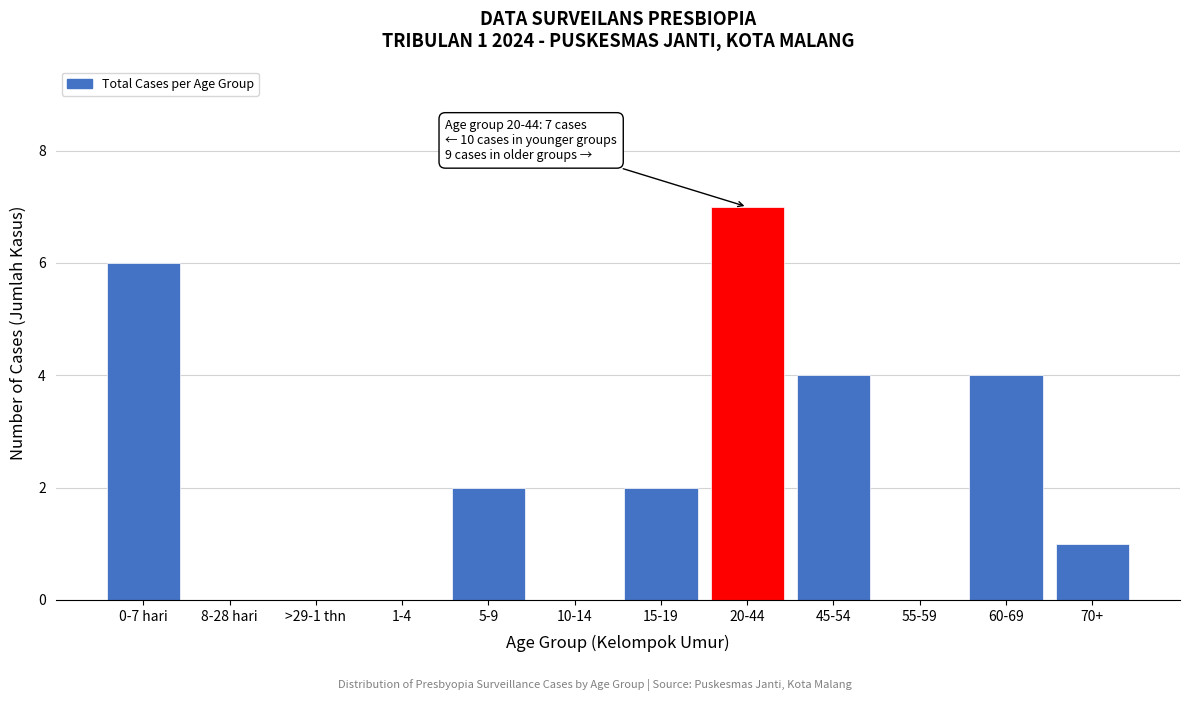

Reading left to right, extract all data points from this chart.

0-7 hari=6	8-28 hari=0	>29-1 thn=0	1-4=0	5-9=2	10-14=0	15-19=2	20-44=7	45-54=4	55-59=0	60-69=4	70+=1